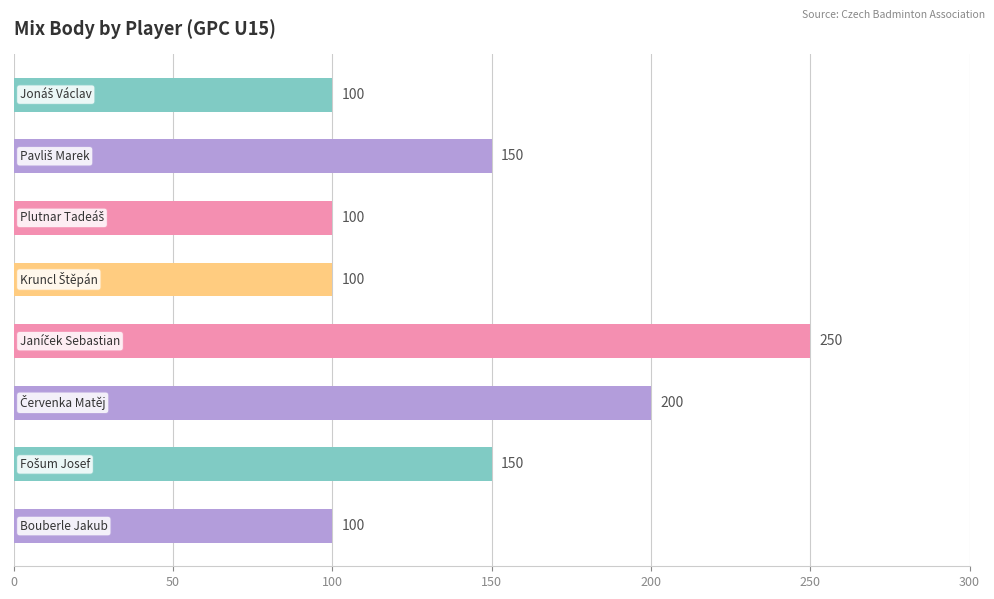

Are the bars grouped side by side (vs. stacked)?

No